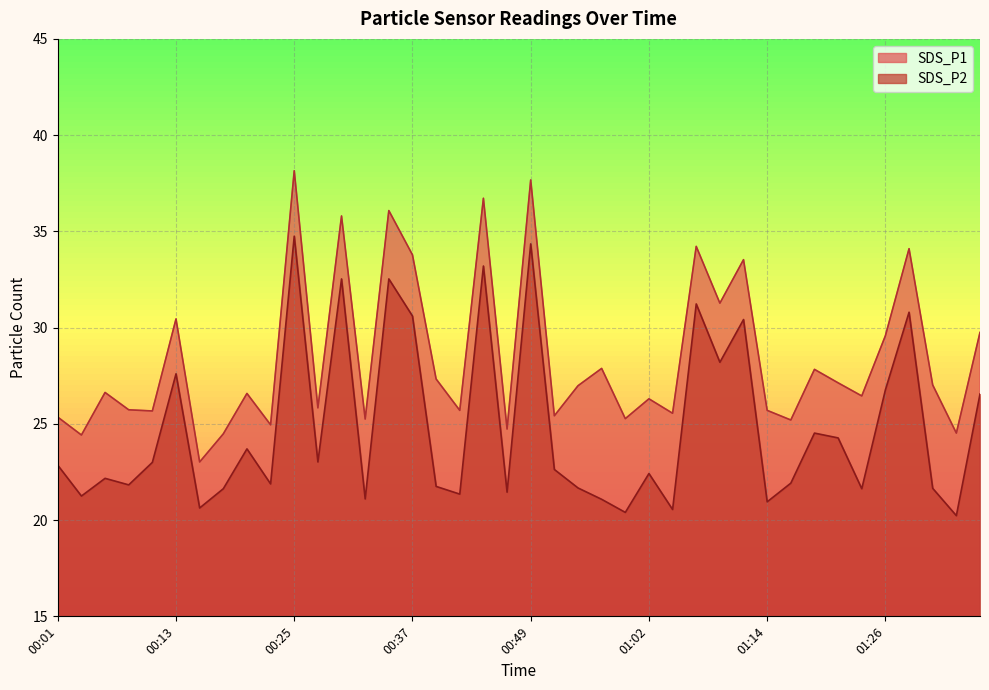

What is the label of the 32nd point from the right?

00:20